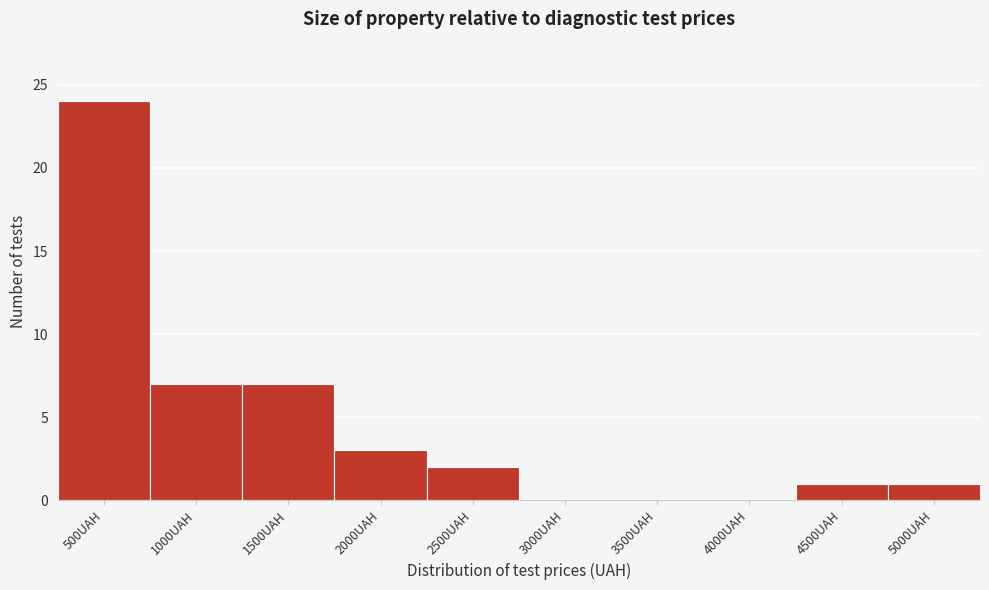

What is the sum of the values at 1500UAH and 4000UAH?

7